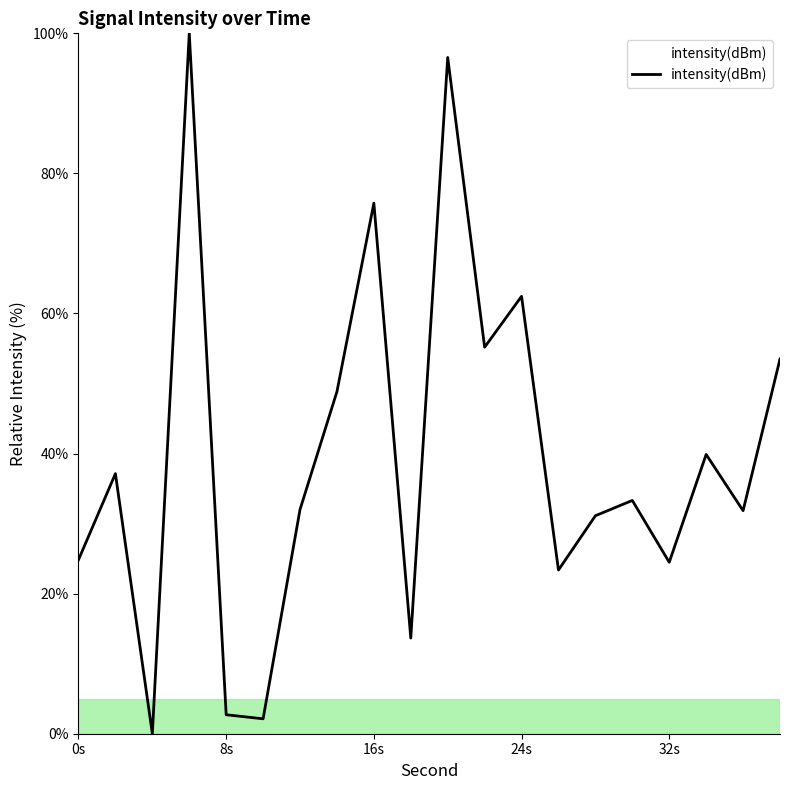

What is the difference between the maximum and minimum values?

100.0